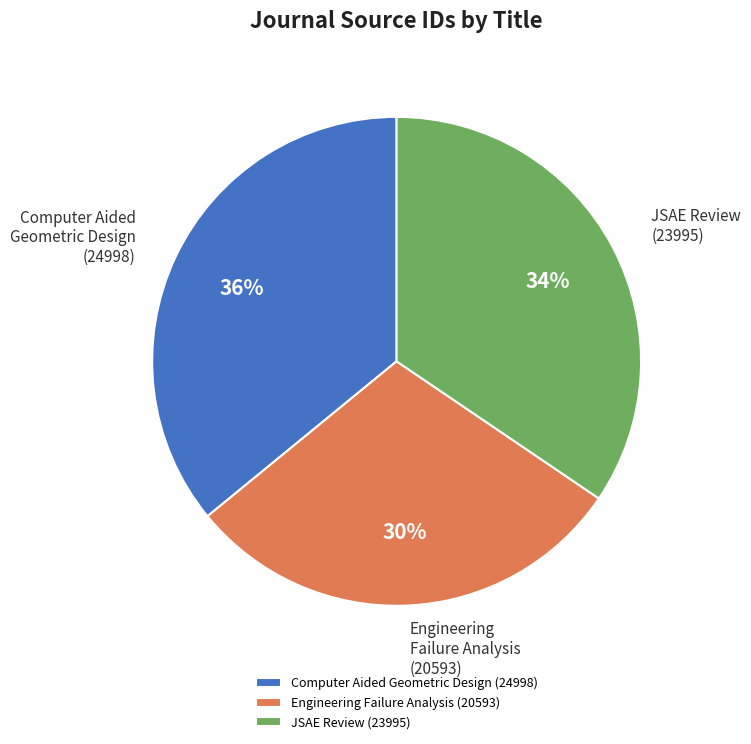

Is the sum of JSAE Review and Computer Aided Geometric Design greater than half?

Yes